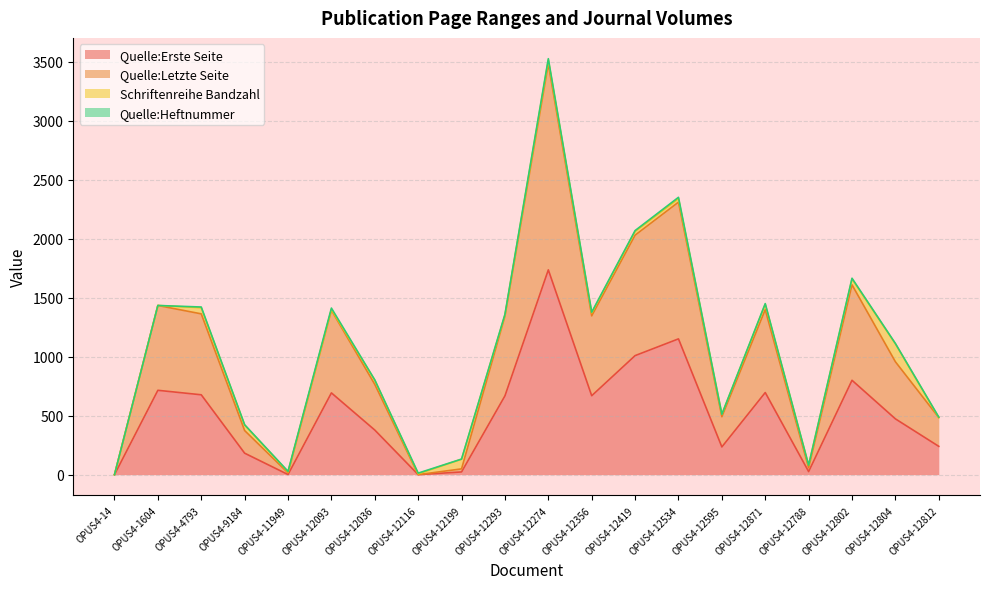

At how many categories does at least one series exceed 3376?

1